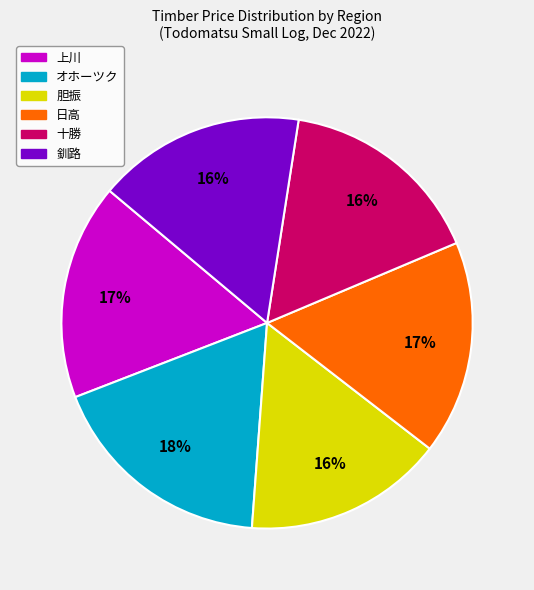

Count the number of slices in the pie.

6